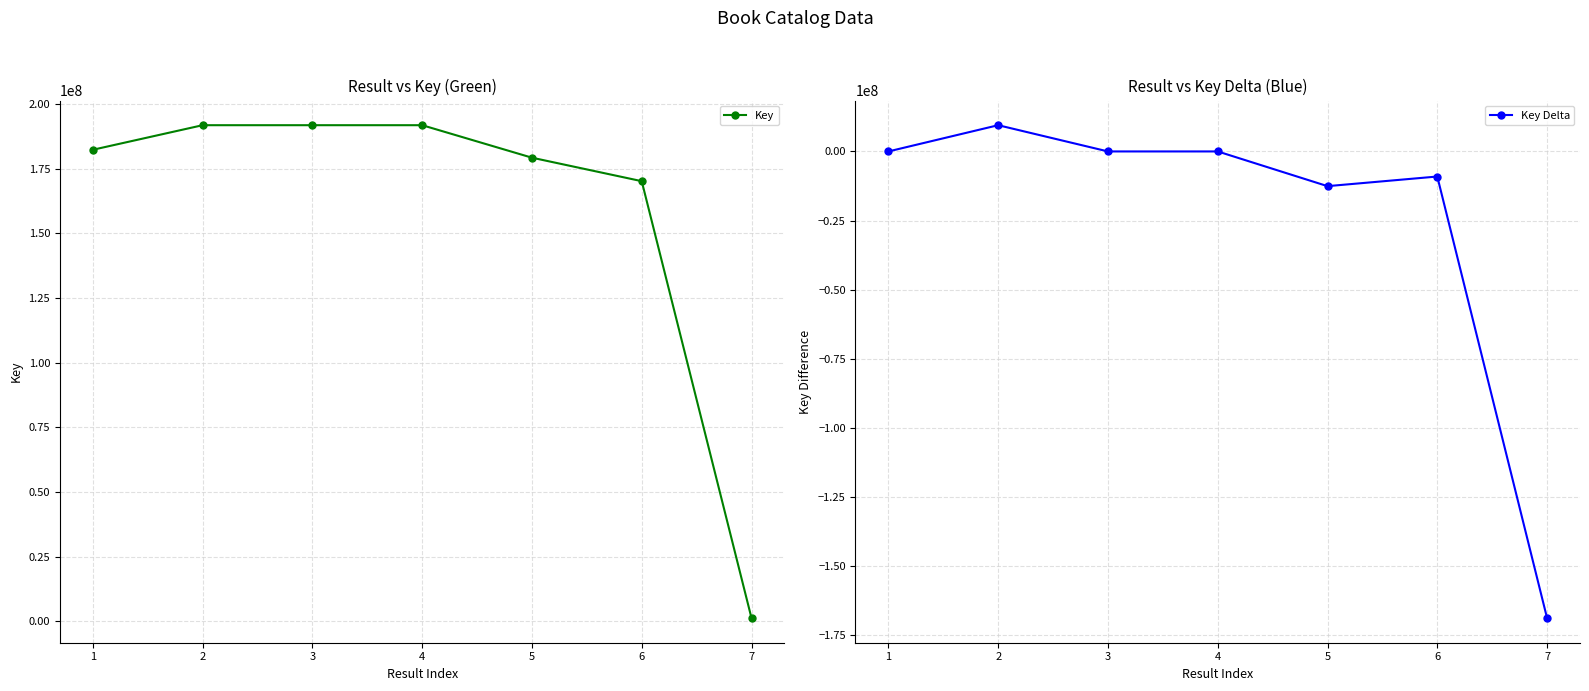

Where is Key nearest to the value 96522380?

6